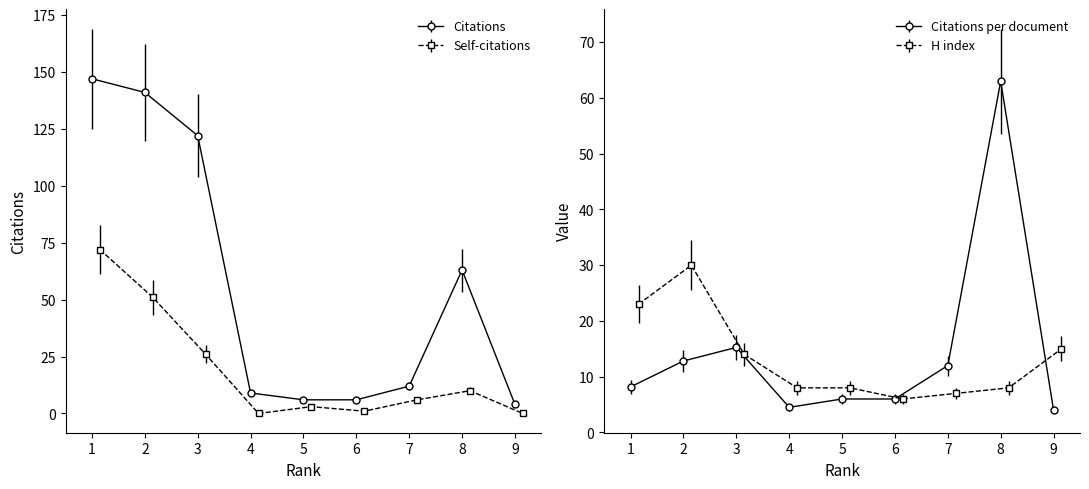

Which category has the highest value across all series?

1